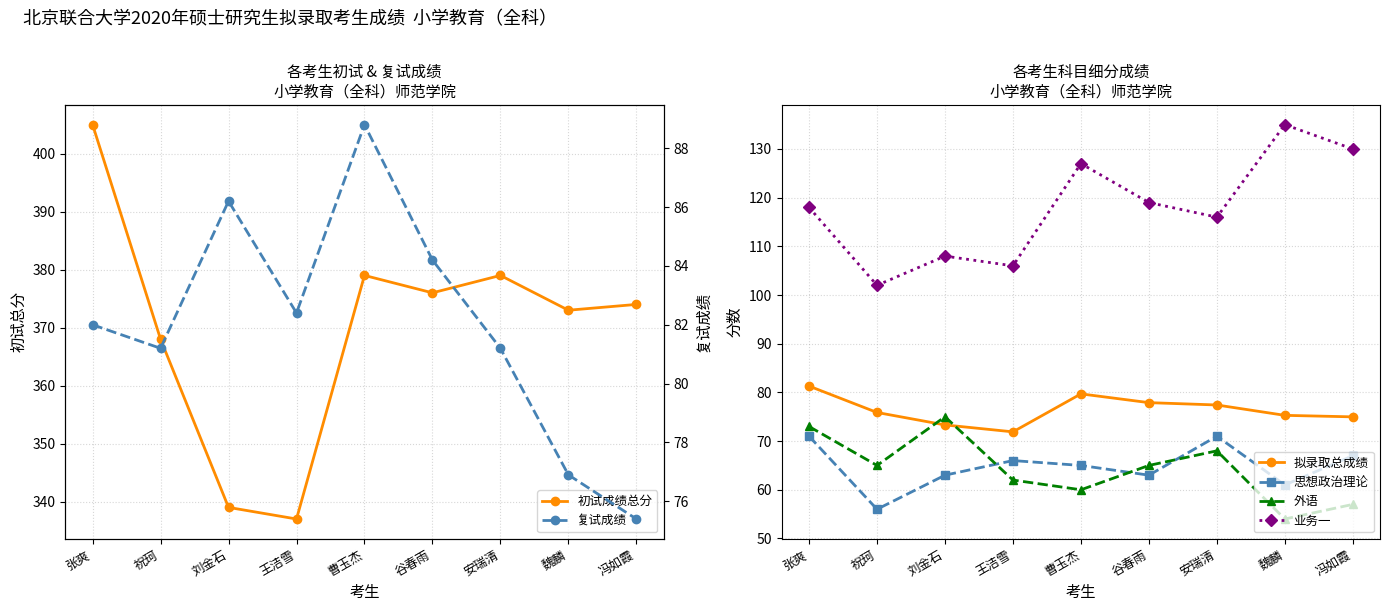

True or false: 外语 and 业务一 intersect in this chart.

False